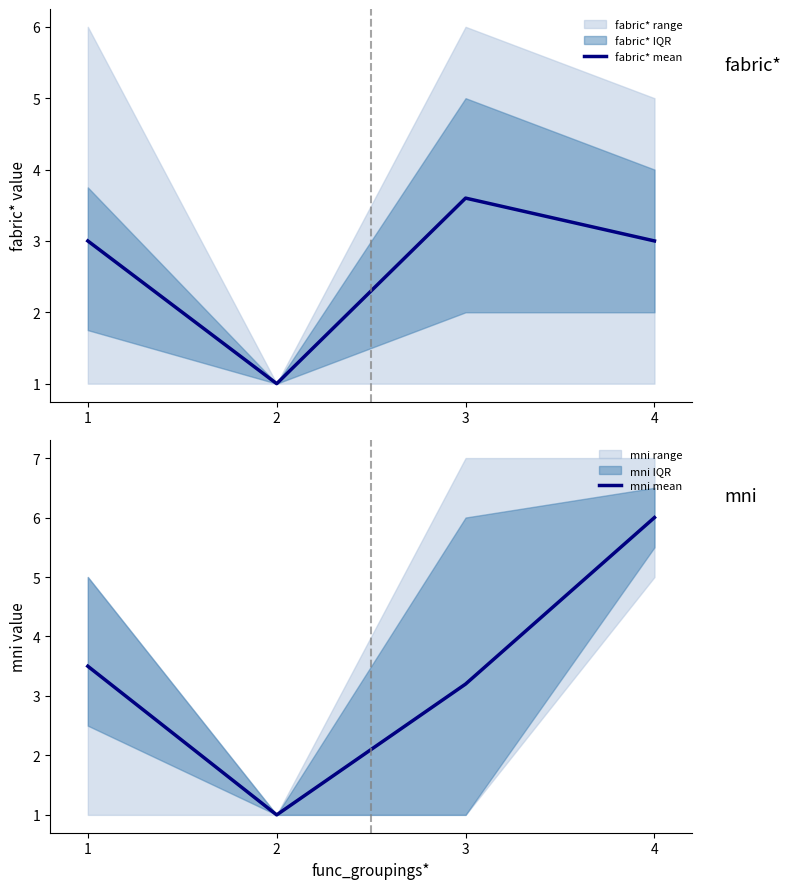

Between which two adjacent categories do fabric* mean and mni mean first intersect?

3 and 4